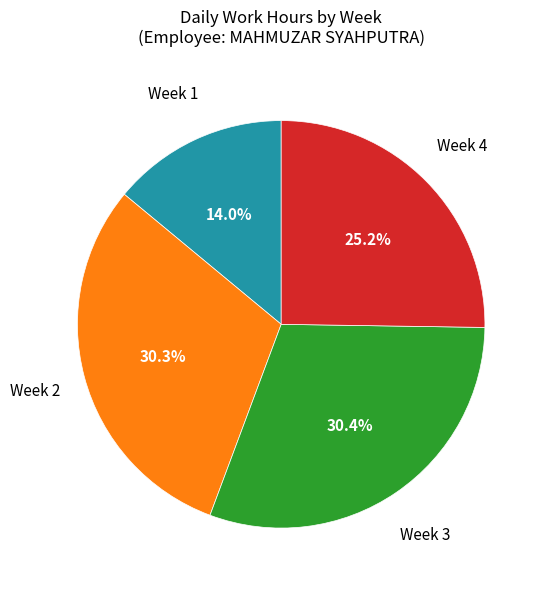

How many slices are in this pie chart?

4